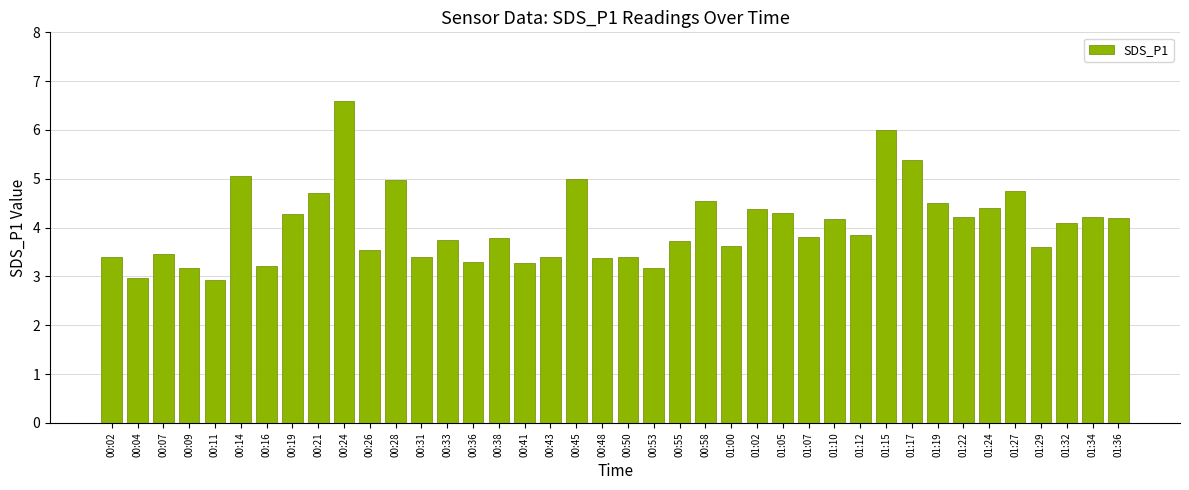

How many series are shown in this chart?

1